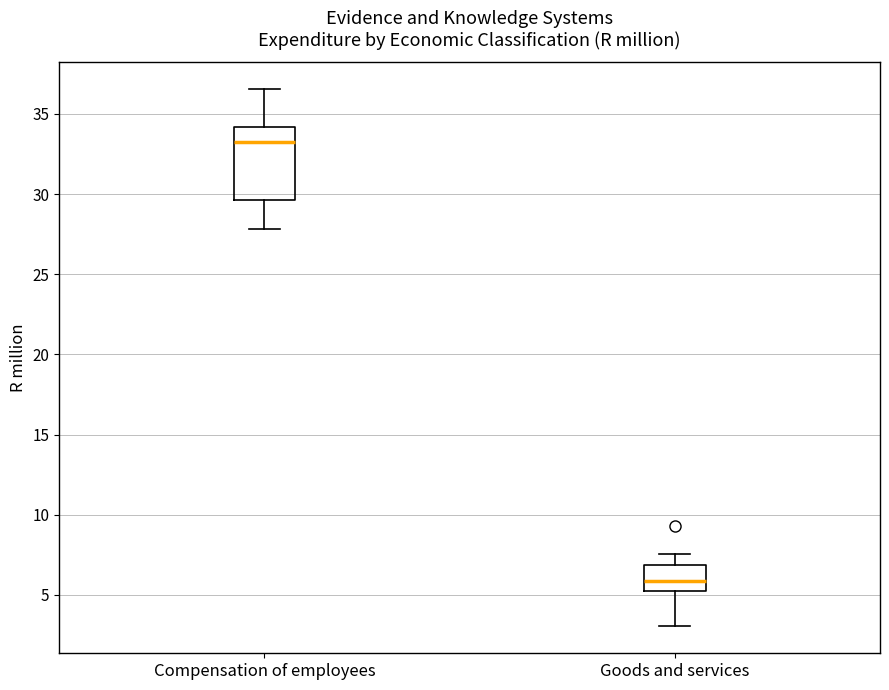

Where is the lower edge of the box for Compensation of employees on the y-axis? The values are not printed on the chart, so give them approximately, as read against the axis.

29.5